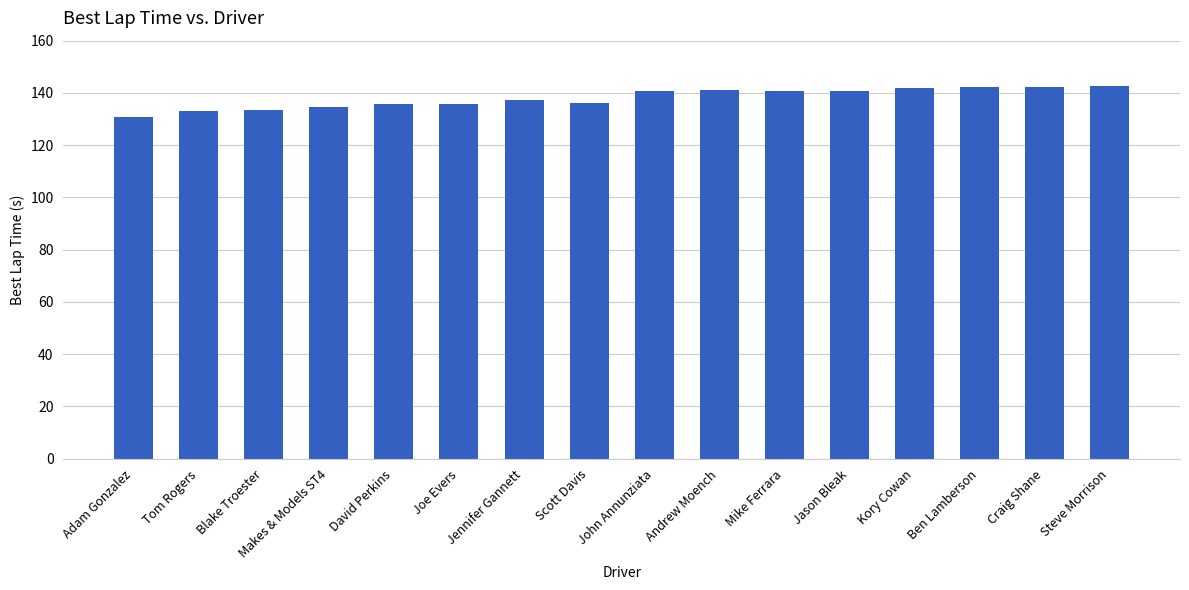

How many distinct data groups are displayed?

1